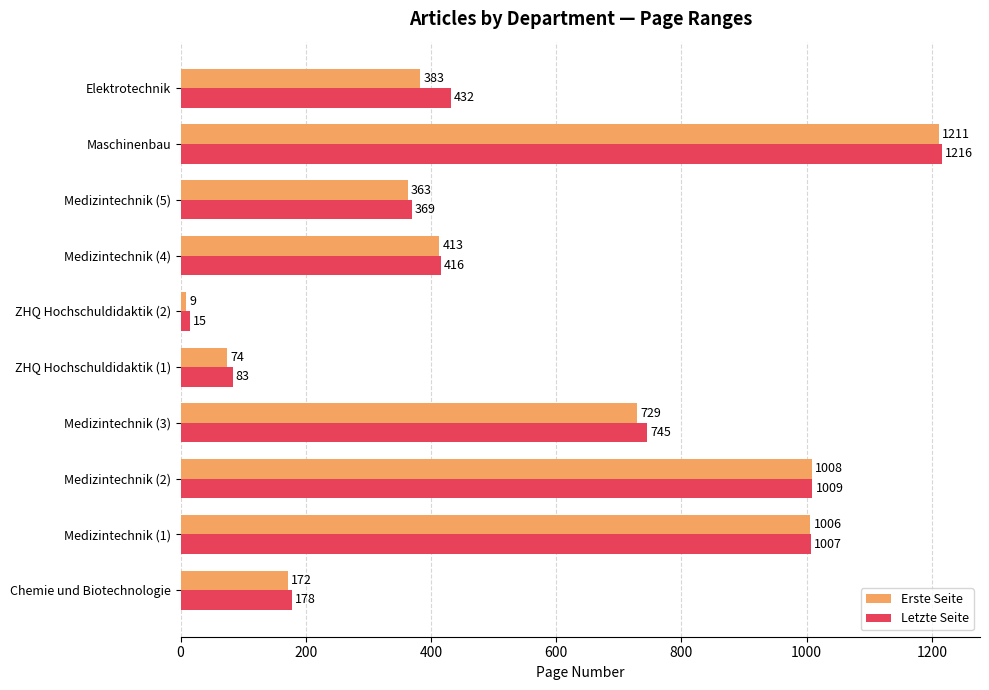

Is it true that Letzte Seite equals 15 at ZHQ Hochschuldidaktik (2)?

True